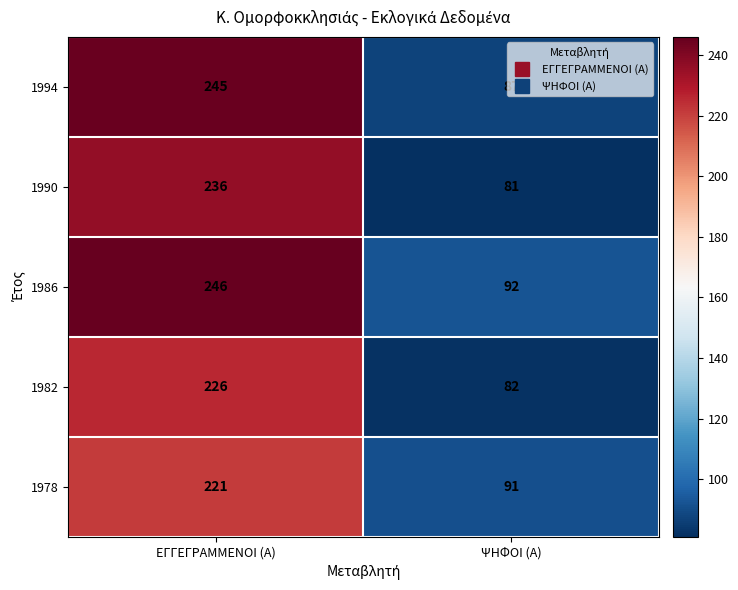

List the series in order of their peak value, lowest first.

1978, 1982, 1990, 1994, 1986